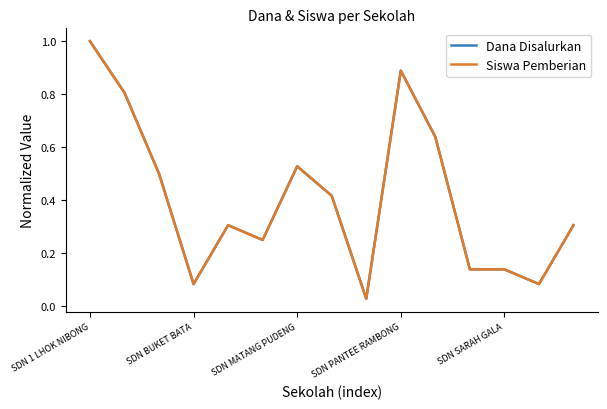

Is this an area chart (filled region under the line)?

No